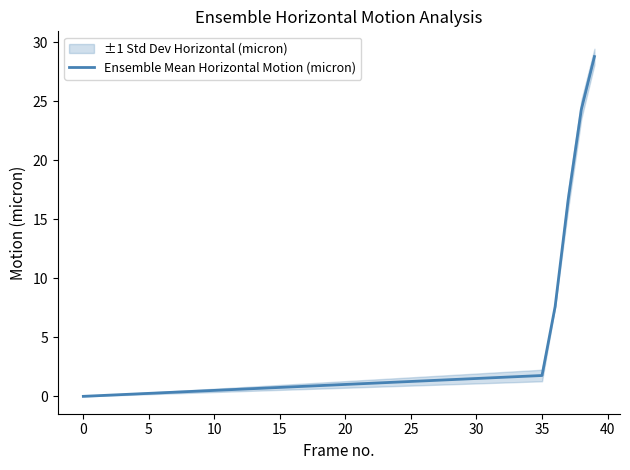

What is the highest value of the Ensemble Mean Horizontal Motion (micron) series?

28.8